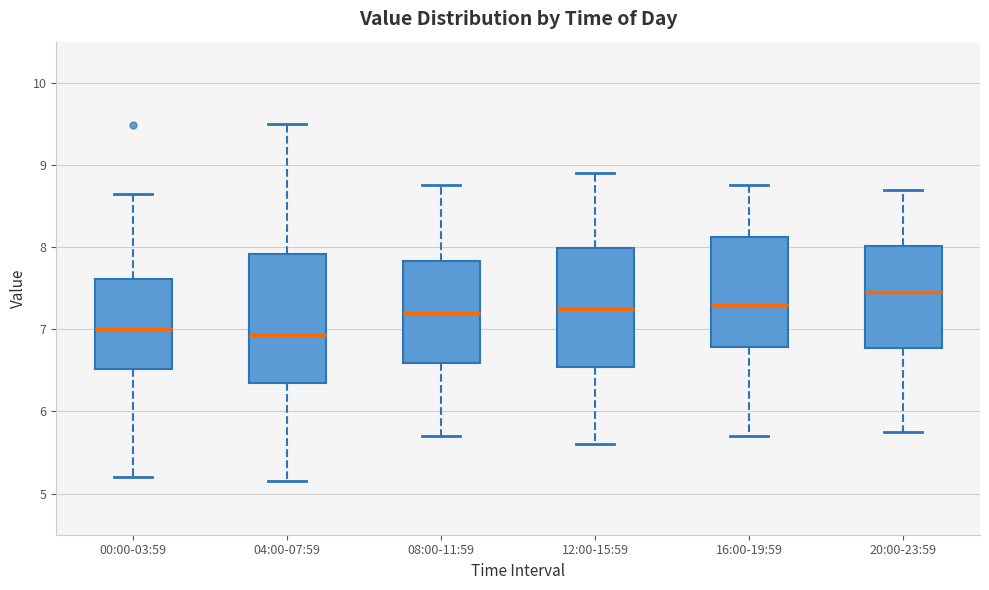

Which box's median line is the highest?

20:00-23:59